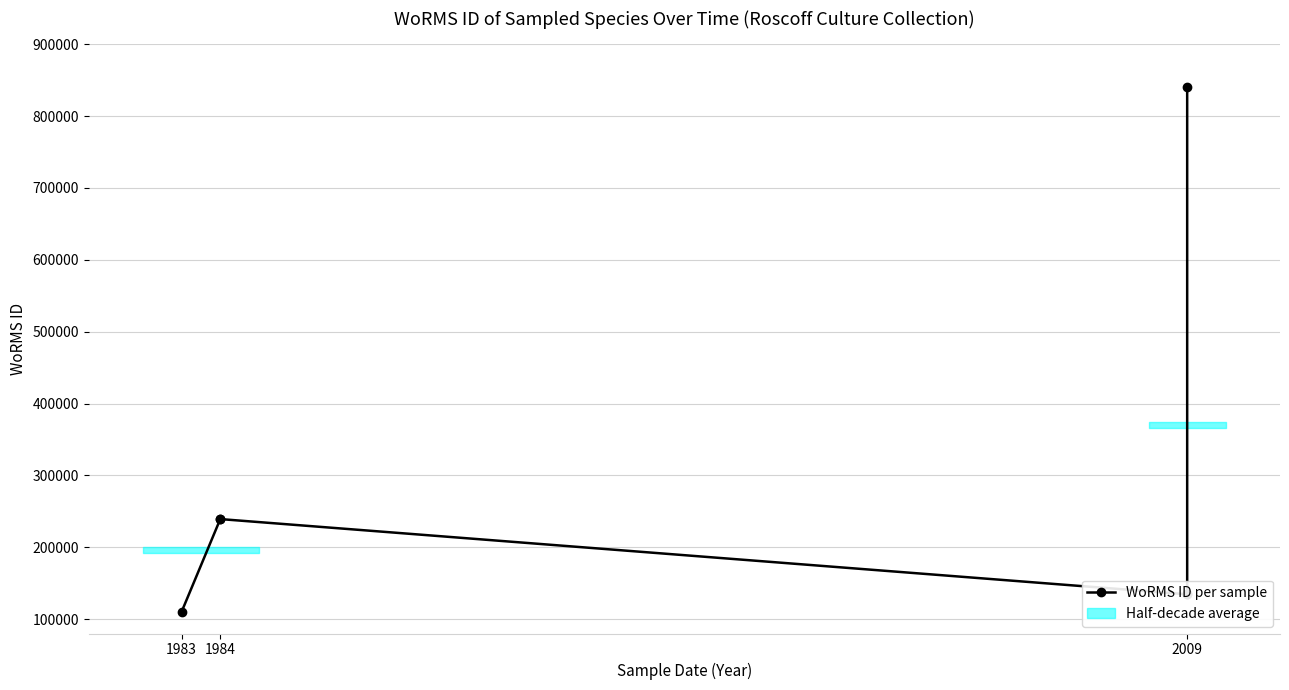

What is the difference between the values at 1983 and 2009?

24369